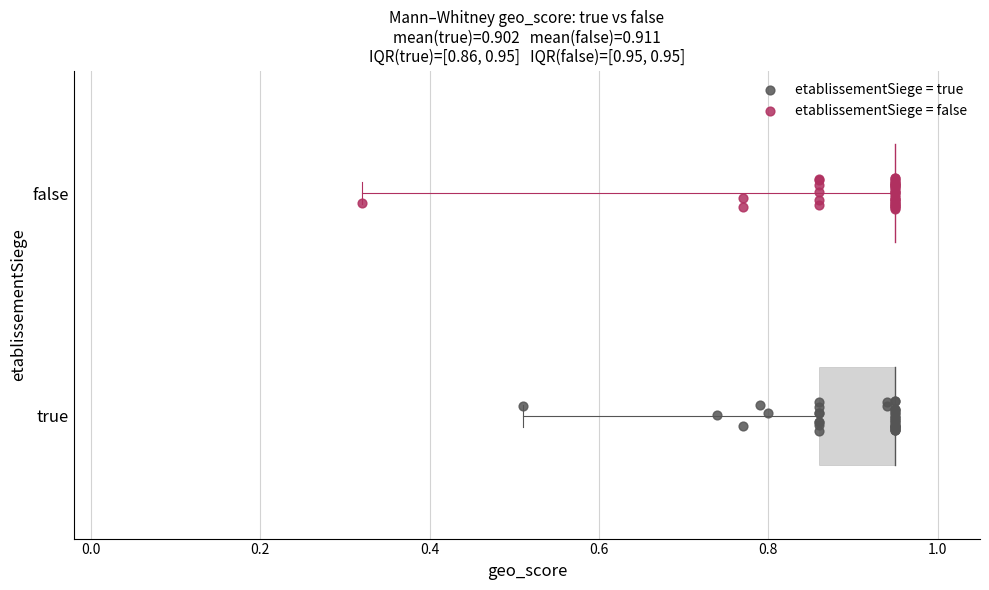

What are all the series names shown in the legend?

etablissementSiege = true, etablissementSiege = false